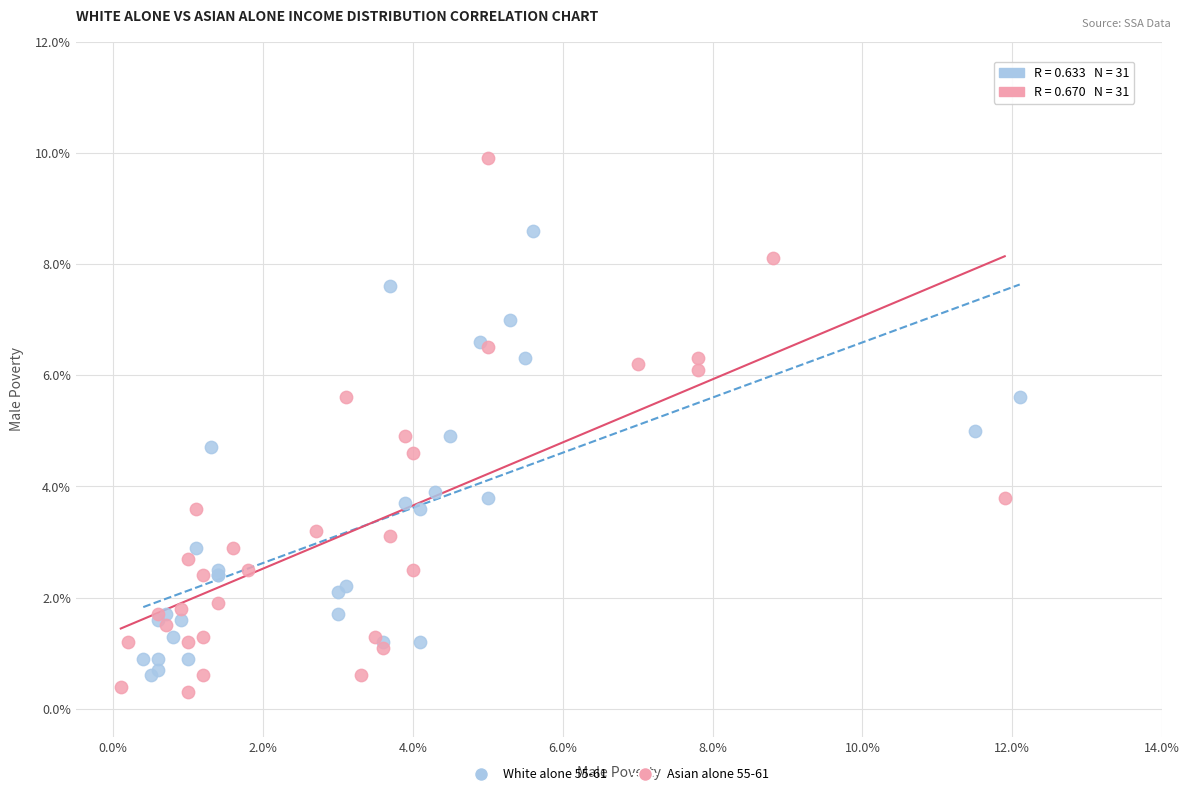

Which series has the widest spread of Y values?

Asian alone 55-61